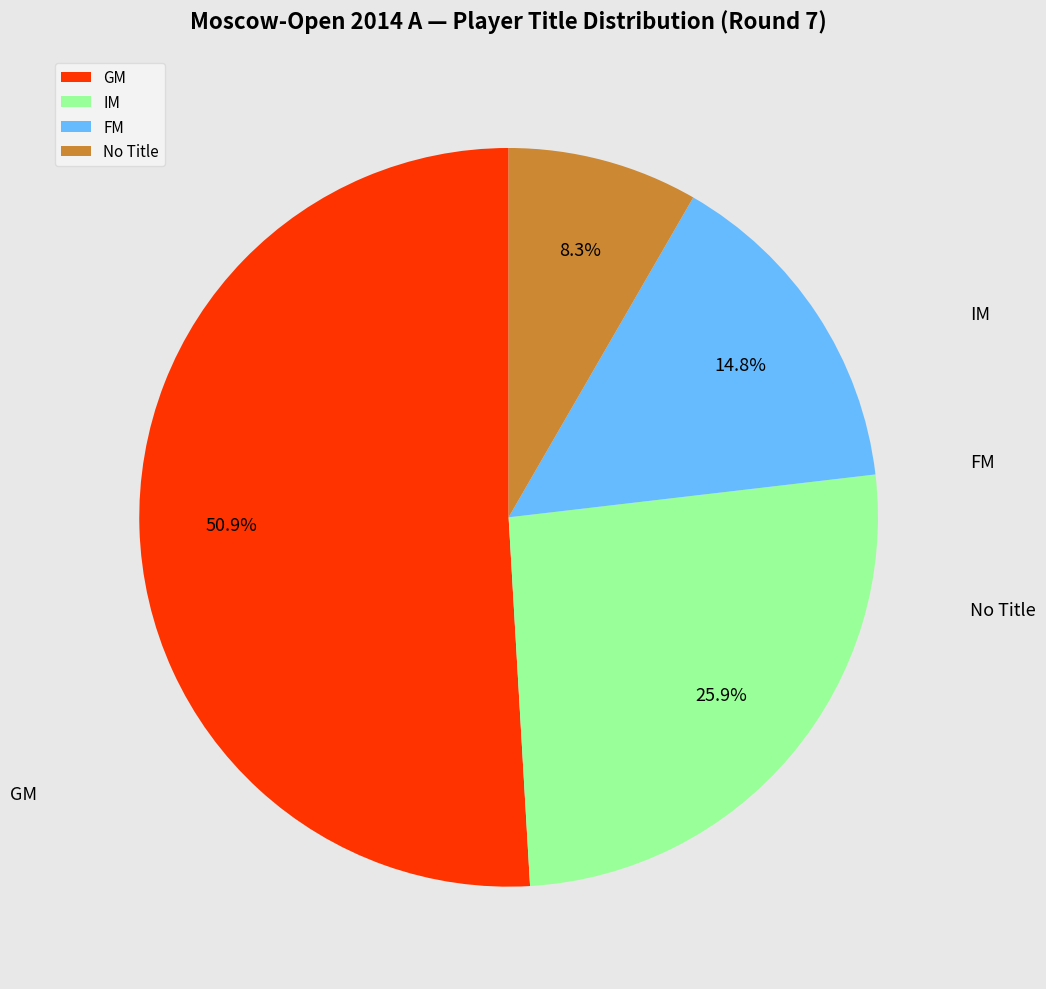

Does any single category account for the majority?

Yes